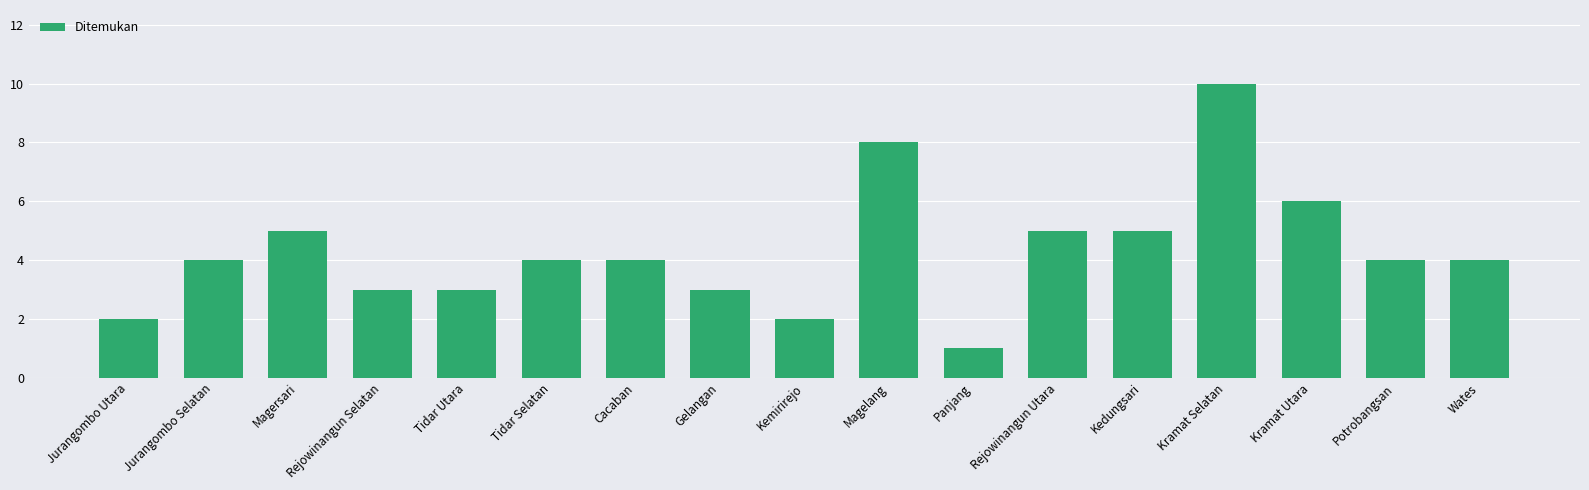

Count the values in the range 3 to 5.

11